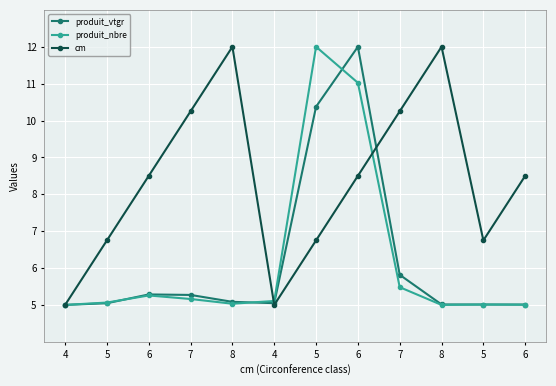

What are all the series names shown in the legend?

produit_vtgr, produit_nbre, cm